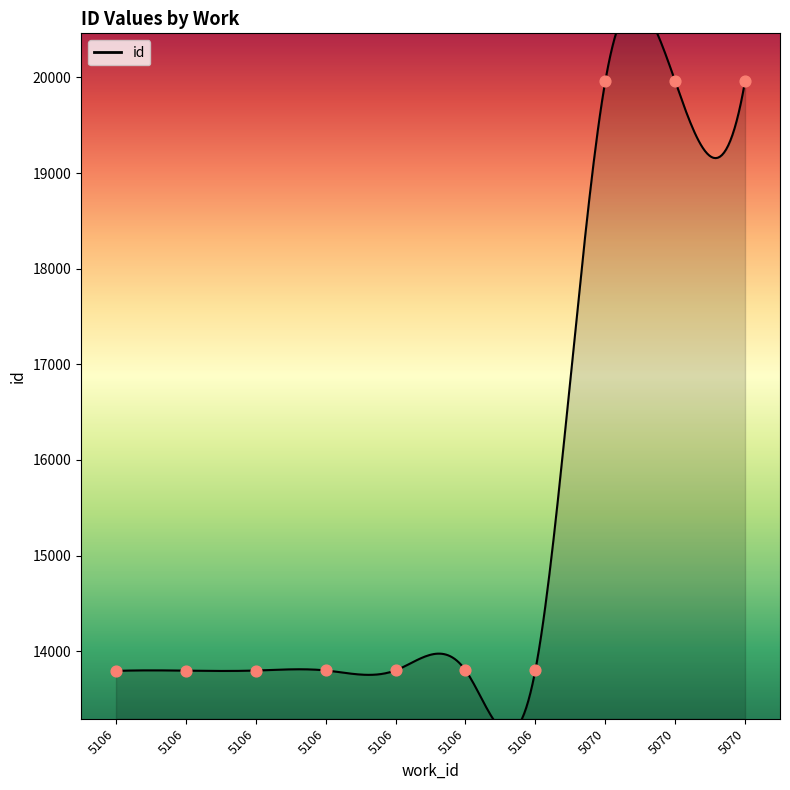

Which has a higher value, 5070 or 5106?

5070